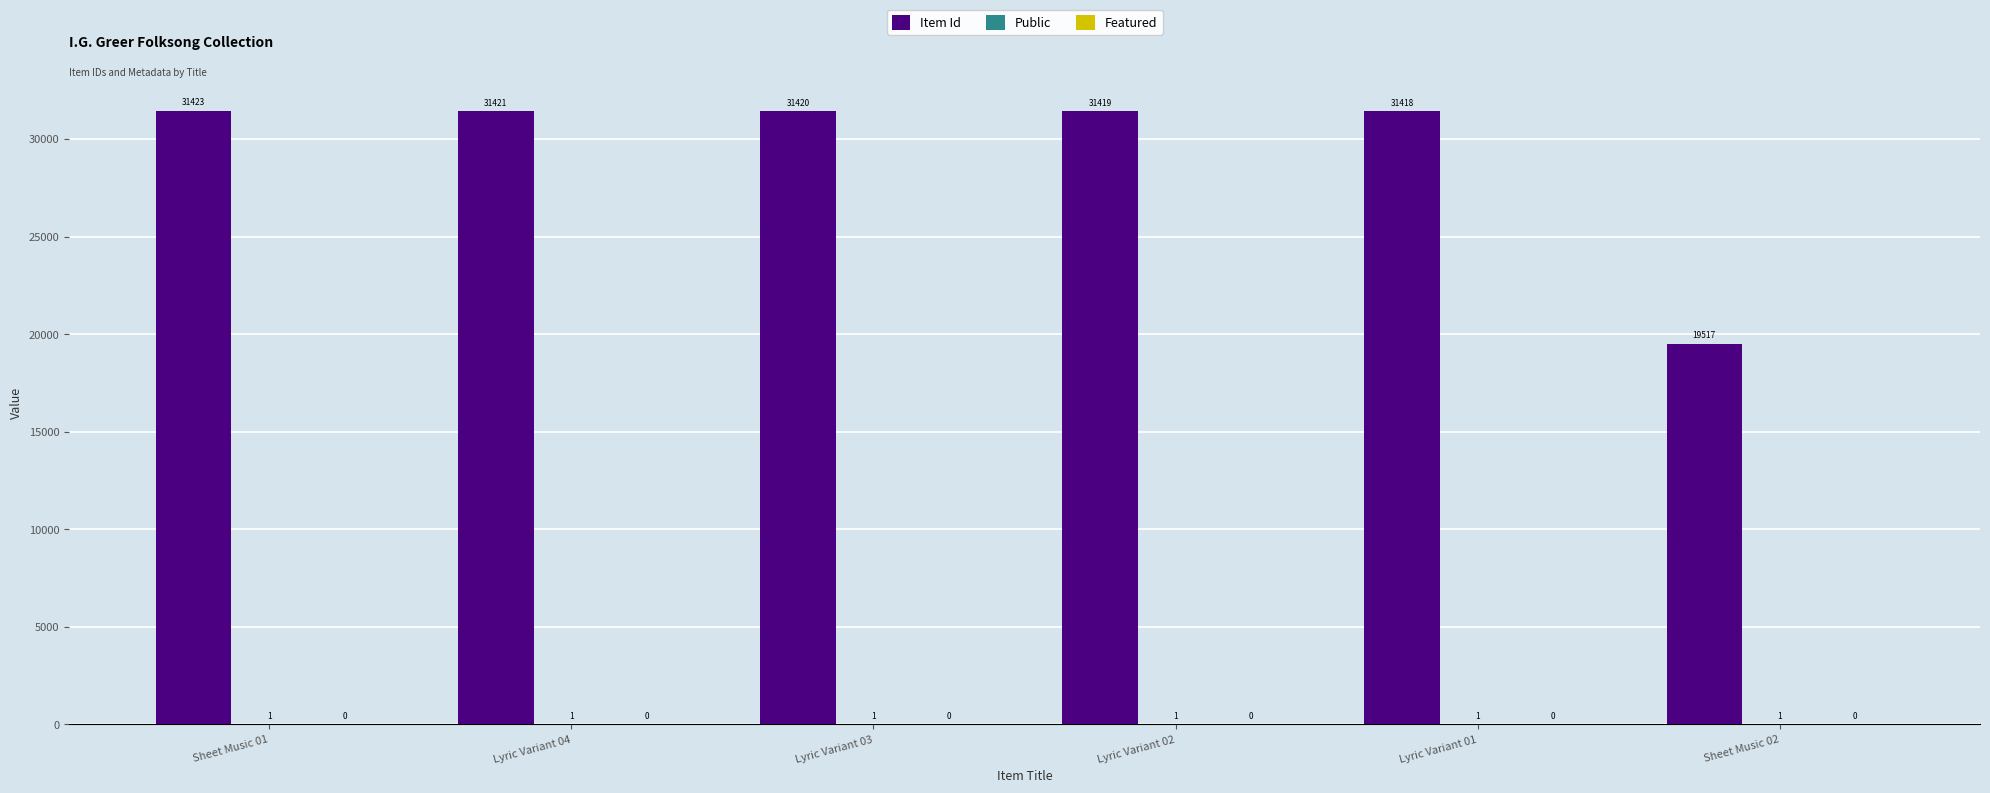

Which series changed the most between Sheet Music 01 and Sheet Music 02?

Item Id